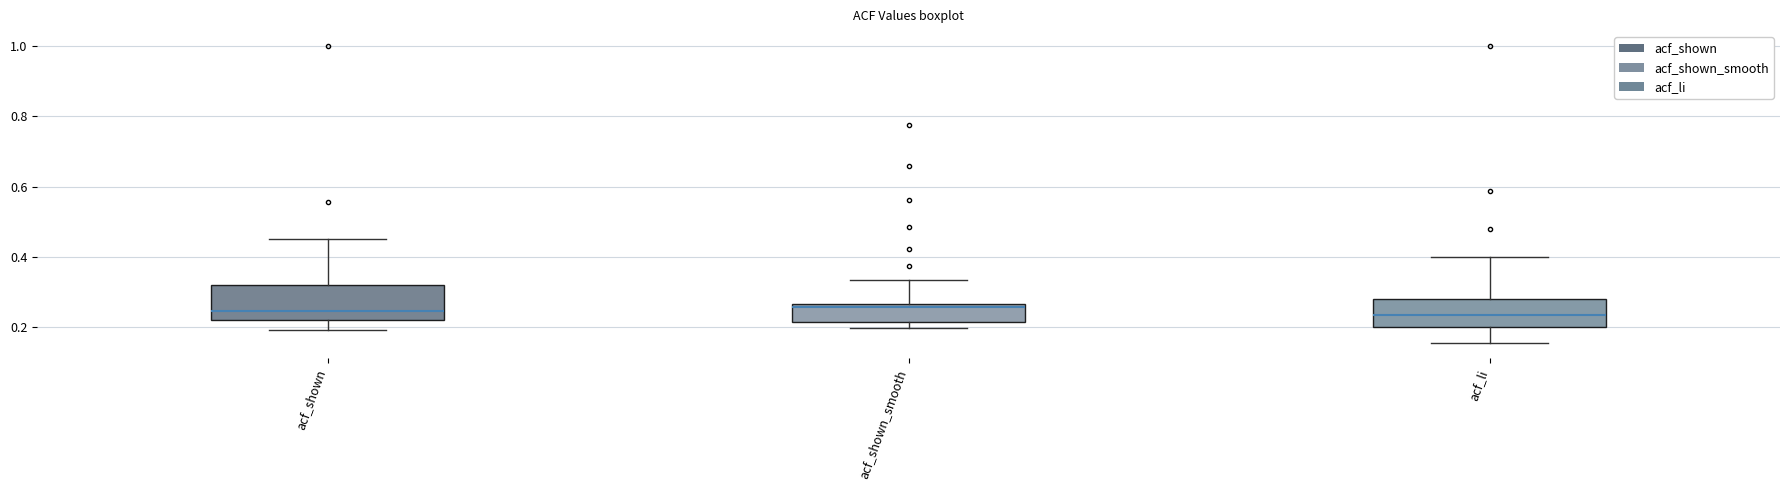

Reading left to right, read every box against the y-axis: the position of its median line, the range the box covers, and the ends of its whiskers. The values are not printed on the chart, so give them approximately, as read against the axis.

acf_shown: median 0.24, box 0.22 to 0.32, whiskers 0.20 to 0.46
acf_shown_smooth: median 0.26 (just below the box's upper edge), box 0.22 to 0.26, whiskers 0.20 to 0.34
acf_li: median 0.24, box 0.20 to 0.28, whiskers 0.16 to 0.40